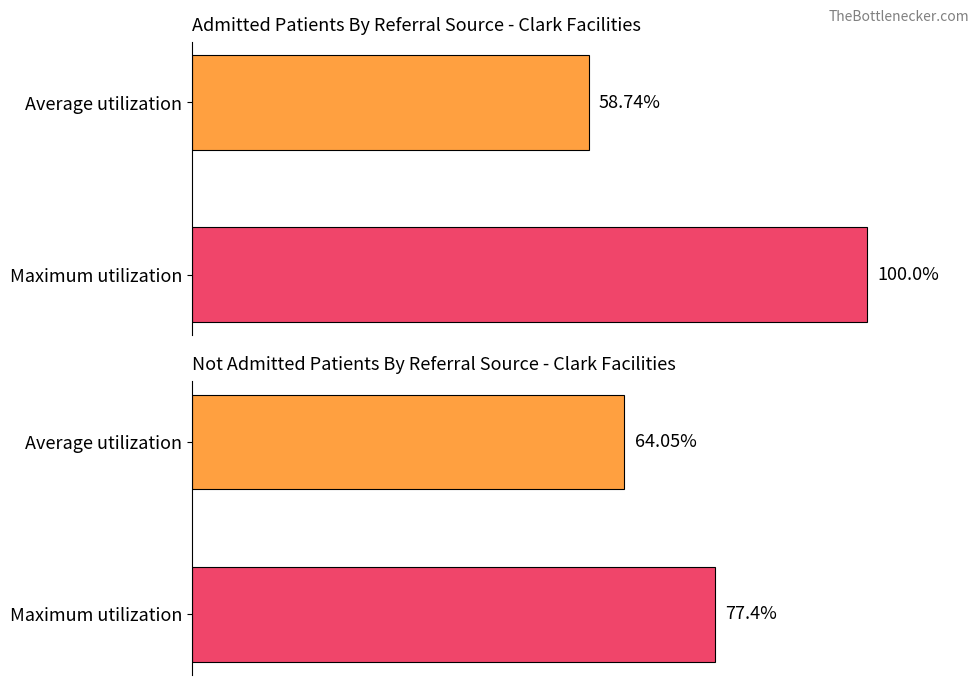

Does the chart contain stacked bars?

No